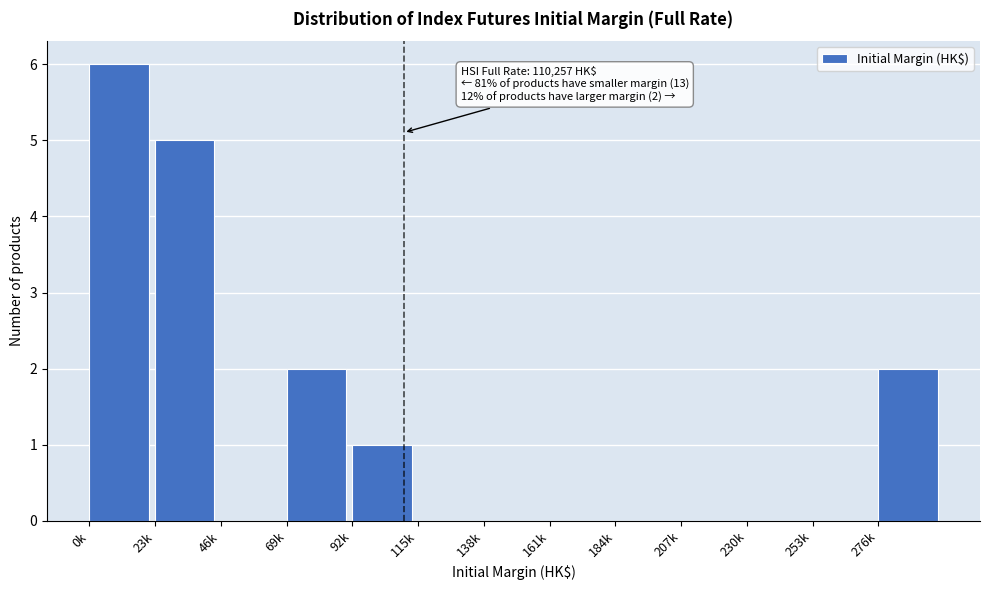

Reading right to left, what are all the values shown in this chart?

276k=2	253k=0	230k=0	207k=0	184k=0	161k=0	138k=0	115k=0	92k=1	69k=2	46k=0	23k=5	0k=6